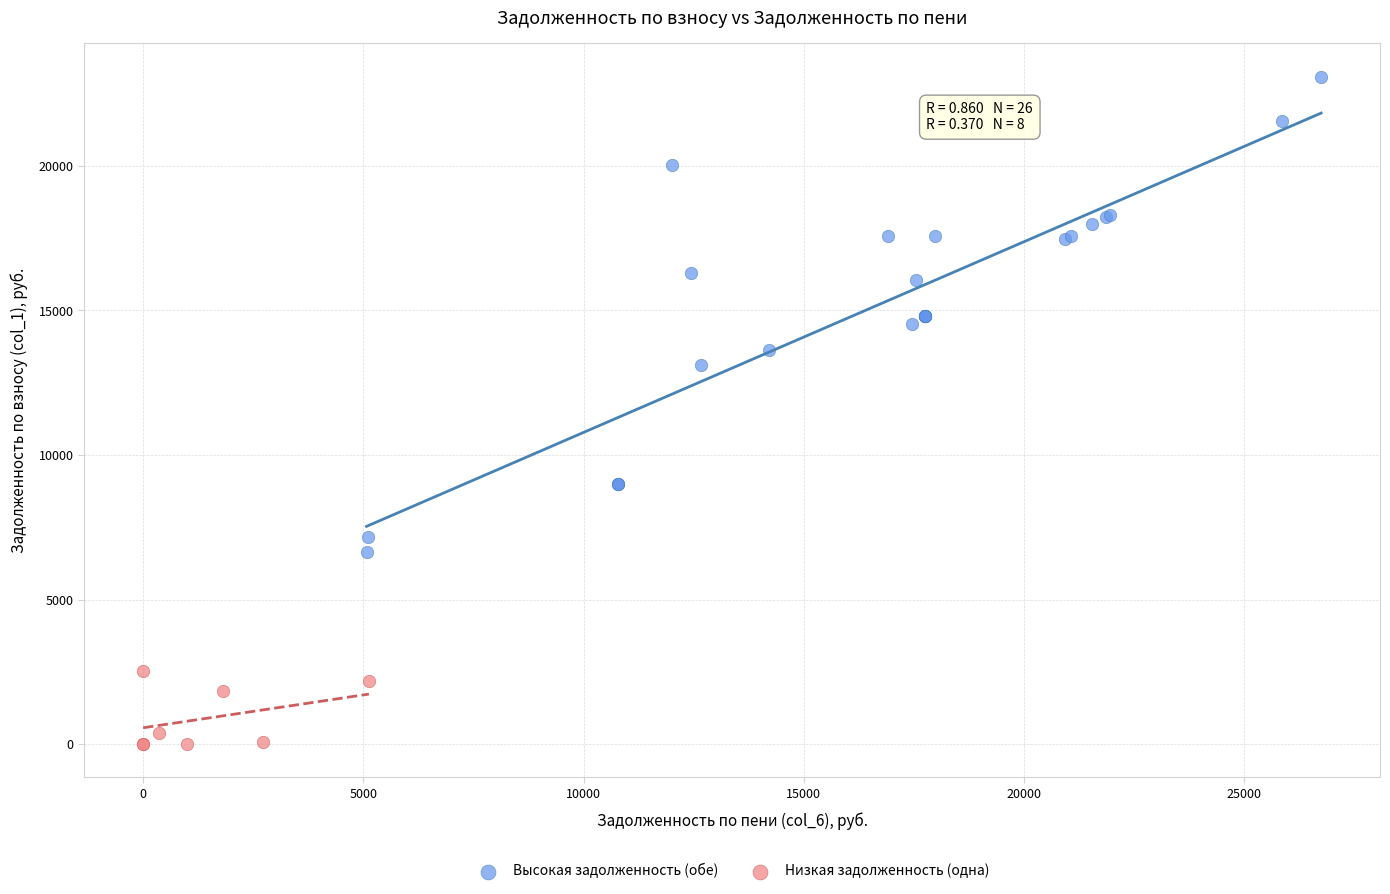

Which series has the widest spread of Y values?

Высокая задолженность (обе)